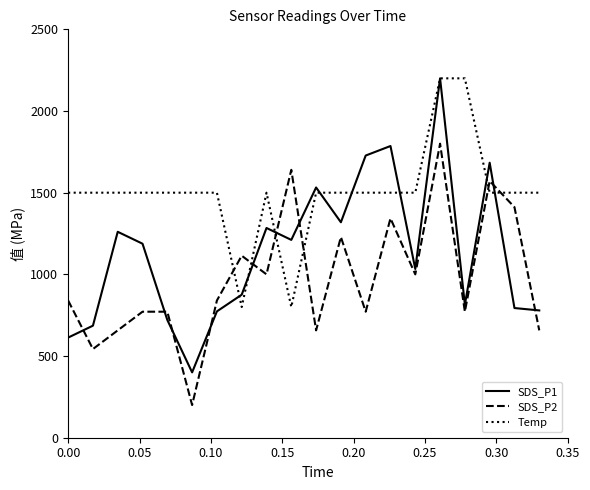

Rank the series by their average value, from highest to lowest.

Temp, SDS_P1, SDS_P2